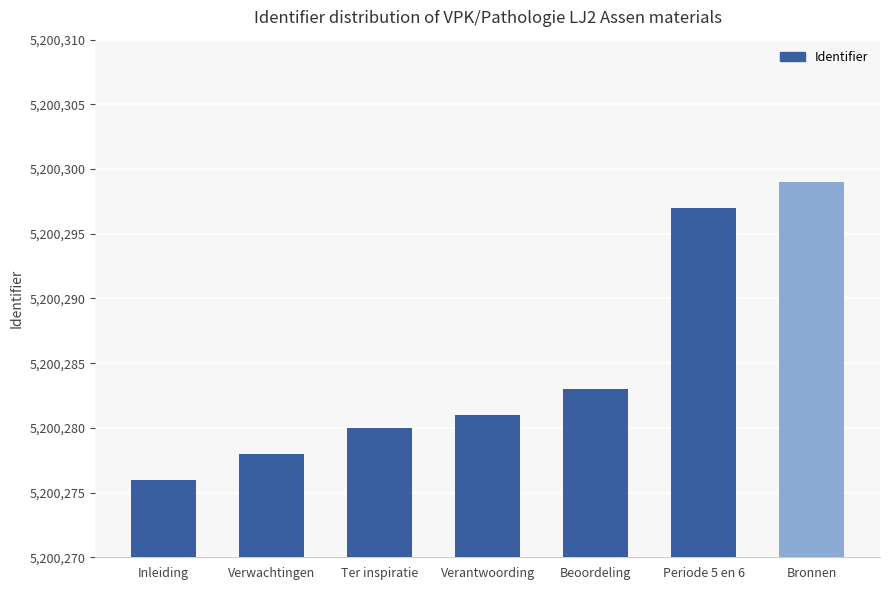

Rank the categories by value from highest to lowest.

Bronnen, Periode 5 en 6, Beoordeling, Verantwoording, Ter inspiratie, Verwachtingen, Inleiding